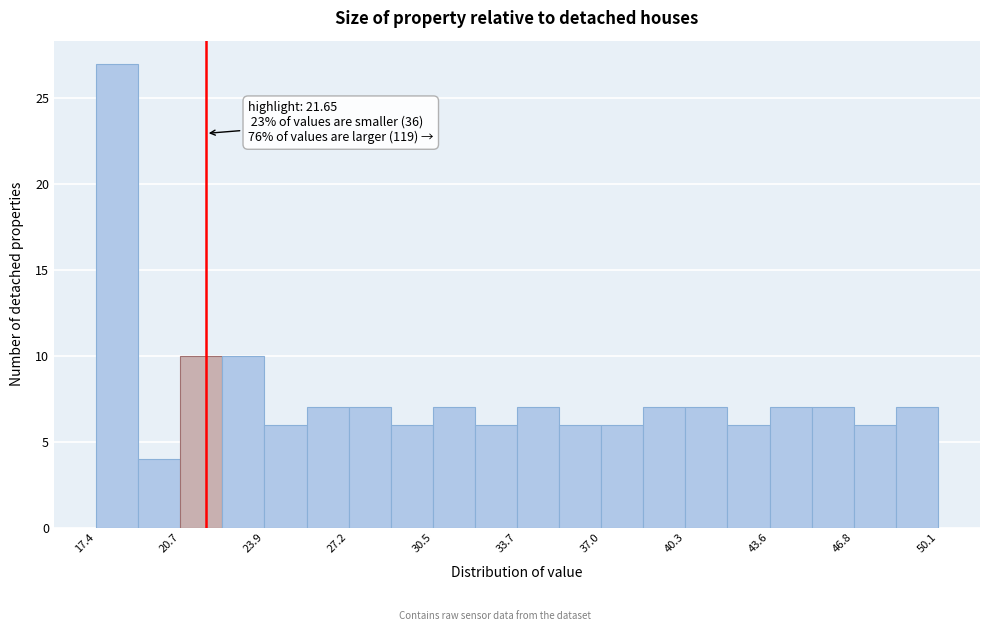

Read against the x-axis, roughly where is the centre of the tallest bar?

18.0